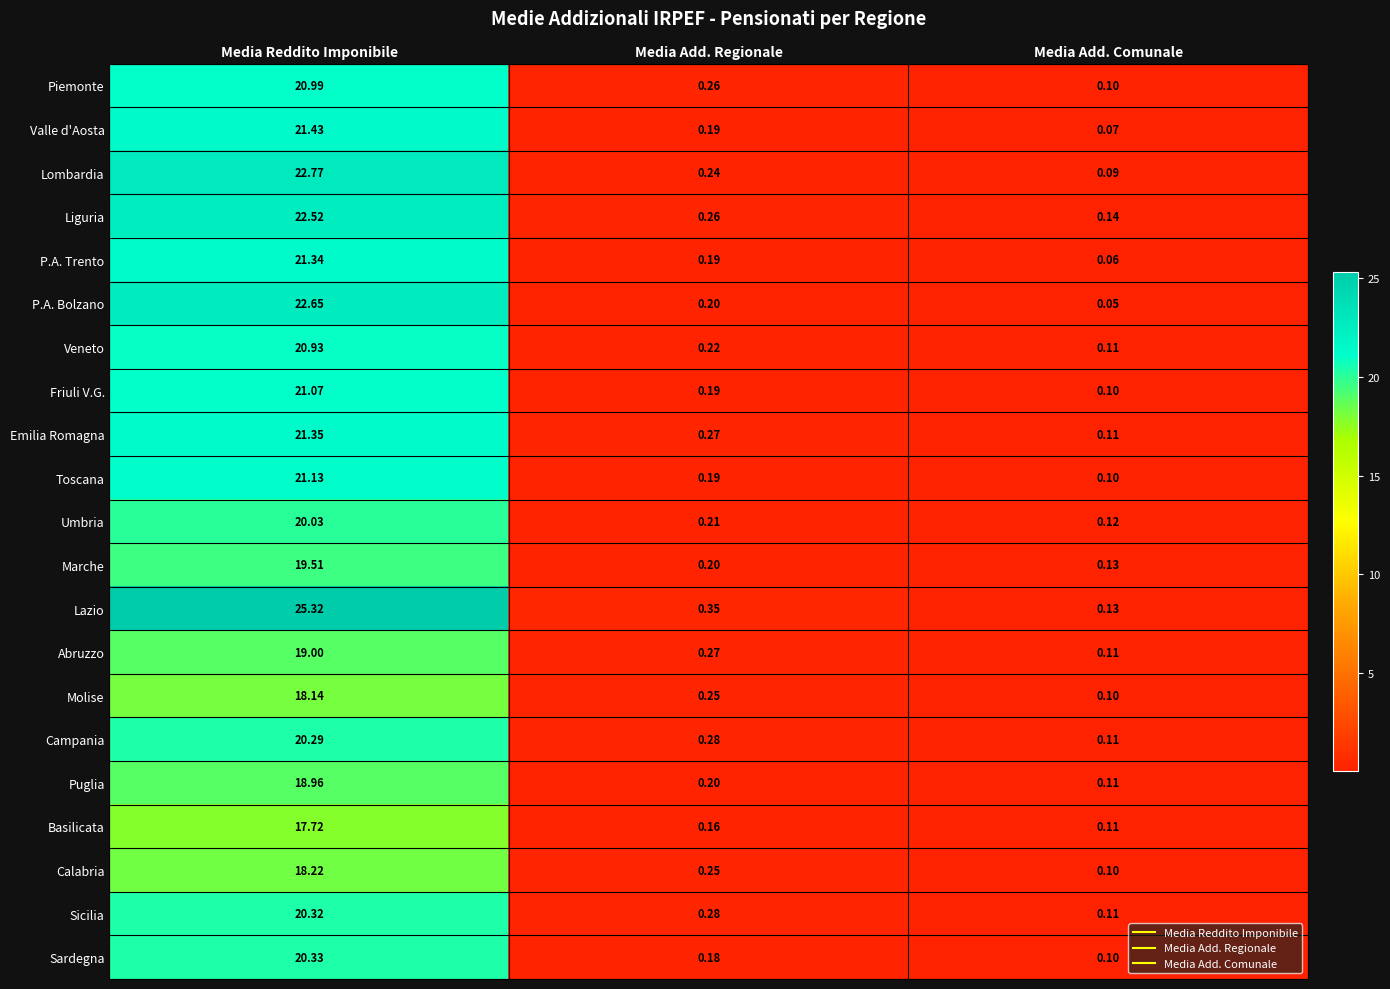

What is the difference between the highest and lowest values at Media Add. Regionale?

0.2